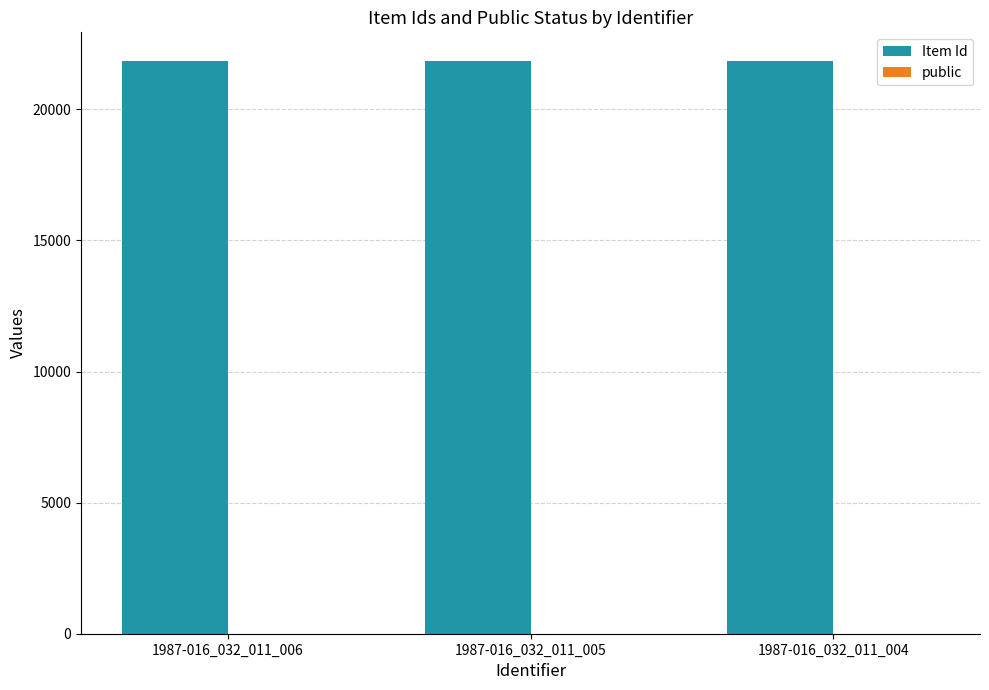

What is the maximum value for Item Id?

21846